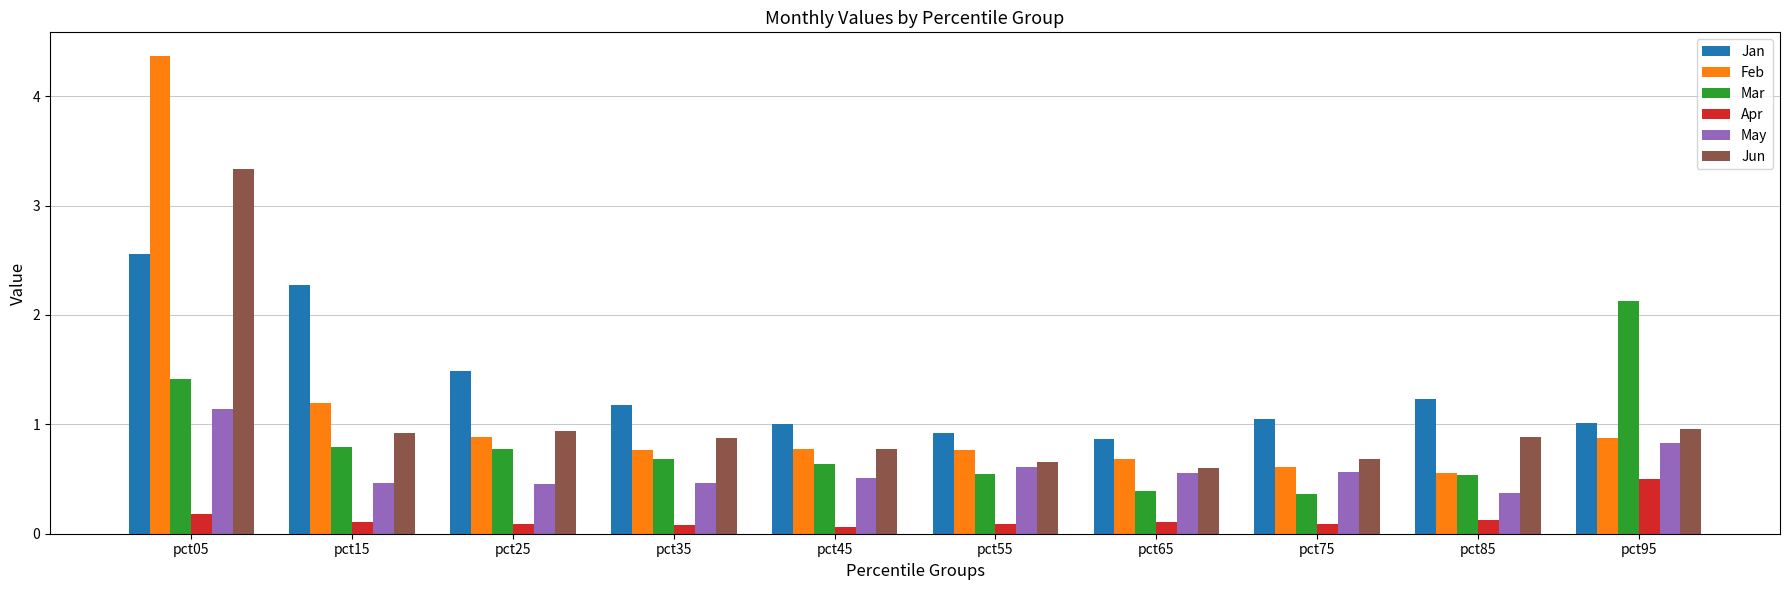

What is the value of the Apr bar at the 3rd from the left?

0.1